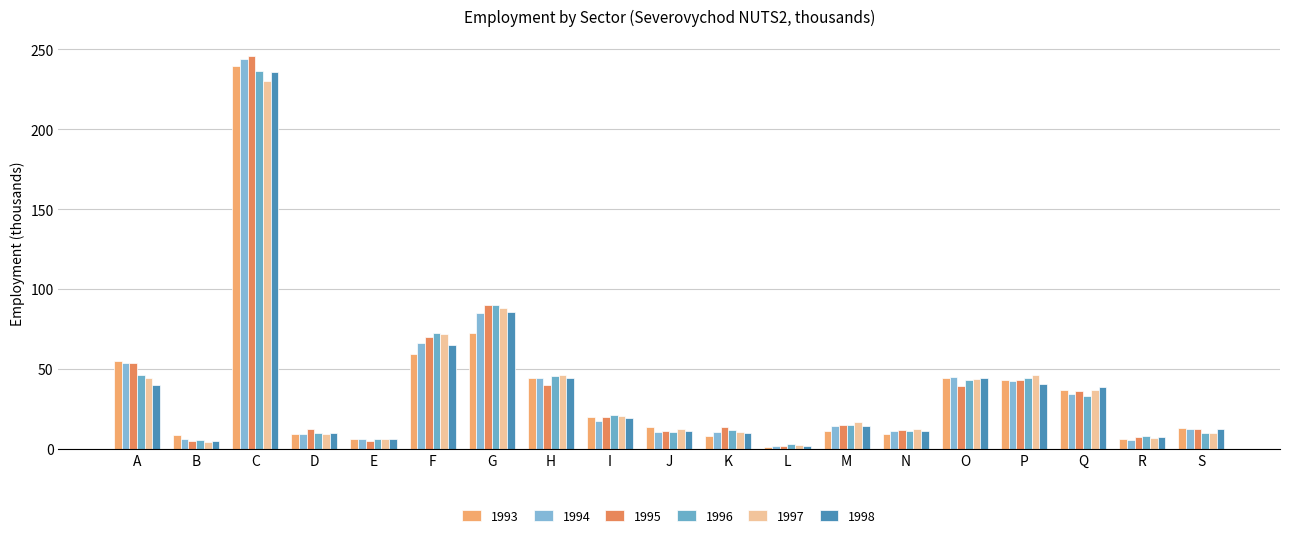

At which label does 1998 first exceed 14?

A